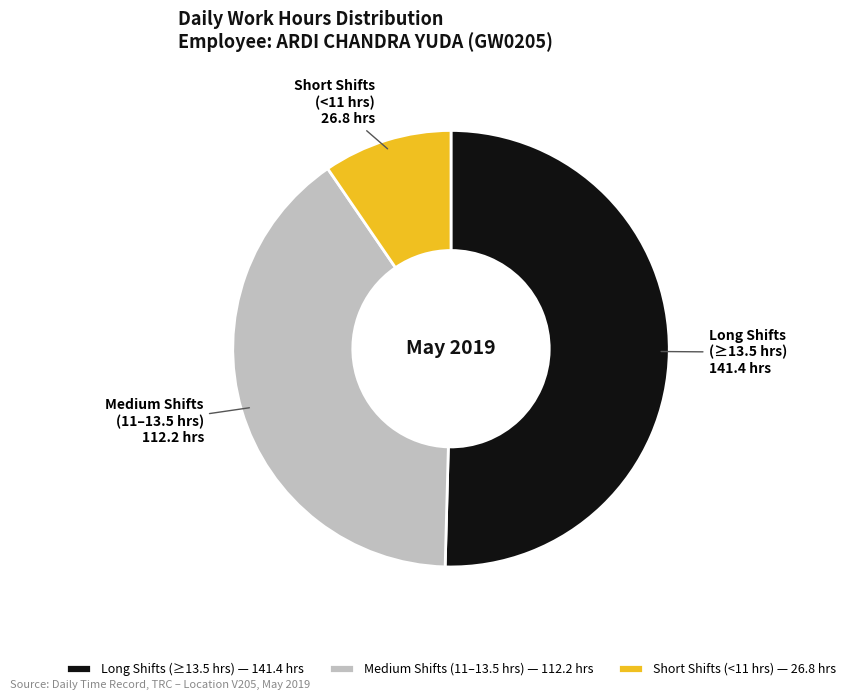

Is there any slice that represents more than half of the pie?

Yes